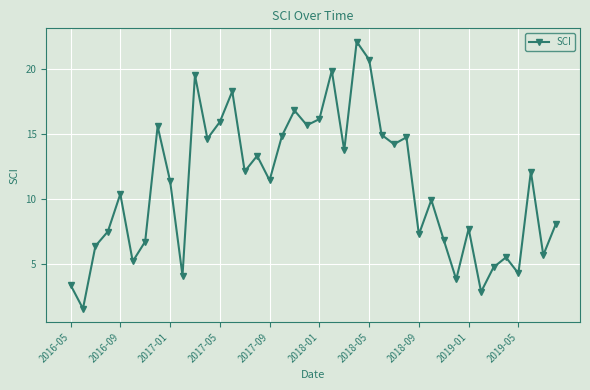

How many points are higher than both their immediate neighbors (excluding endpoints)?

13